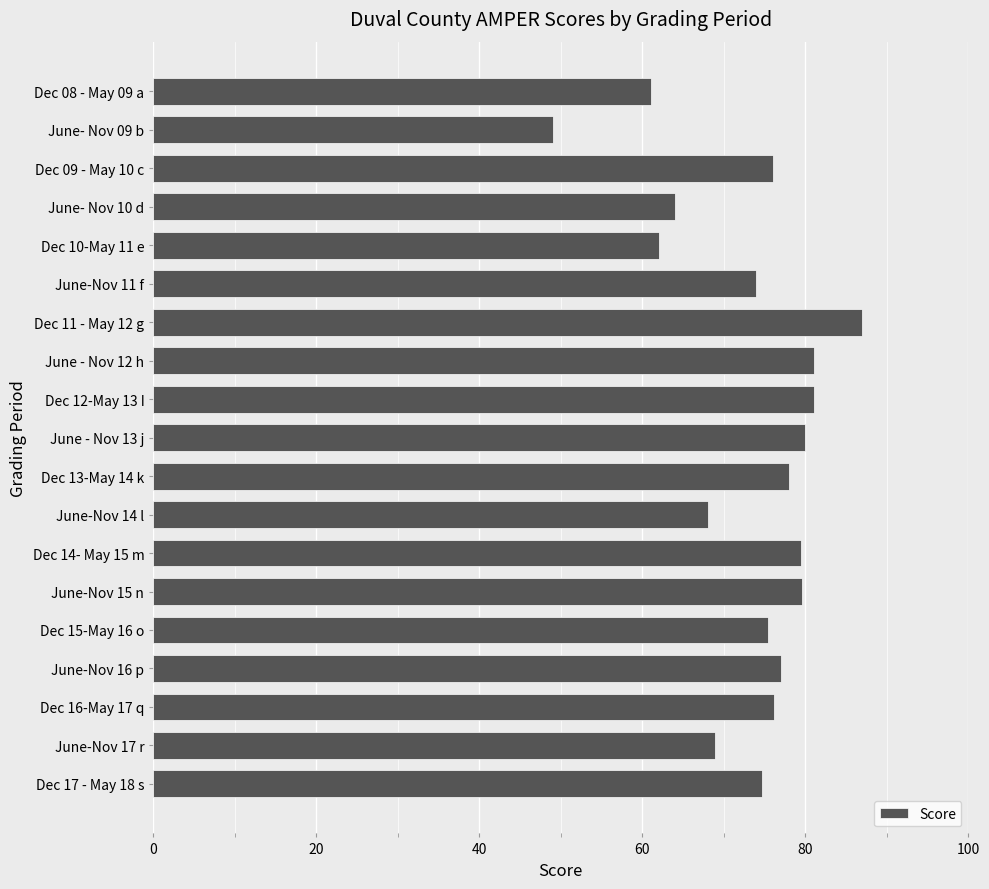

The chart shows a value of 55.3 at Dec 12-May 13 I. True or false?

False